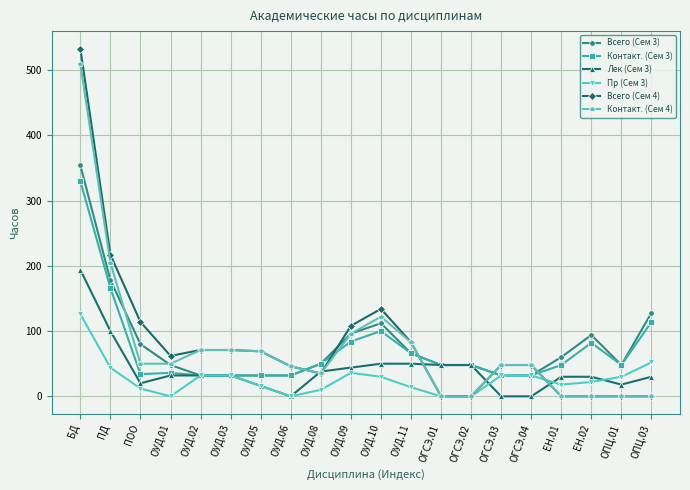

How many categories are shown in the chart?

20